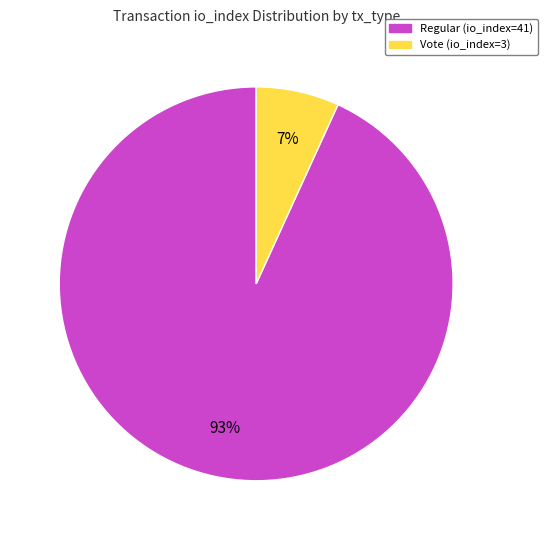

To the nearest percent, what is the average slice percentage?

50%